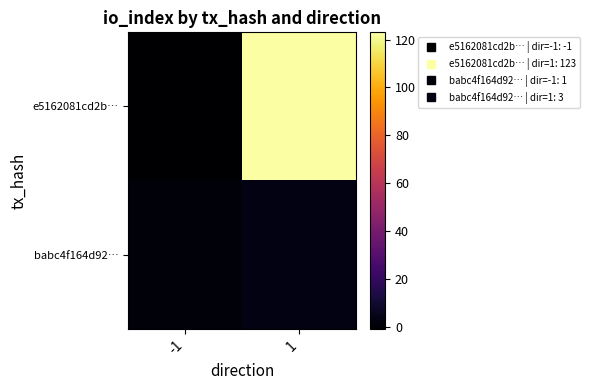

What is the maximum value shown in the chart?

123